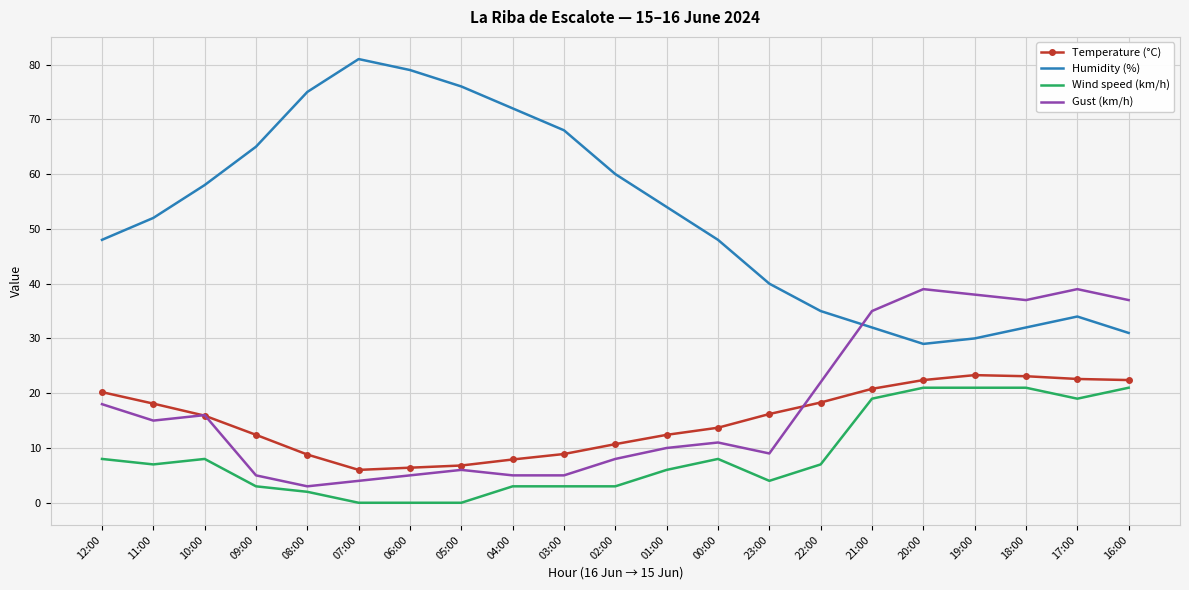

The value of Humidity (%) at 17:00 is 59.8. True or false?

False